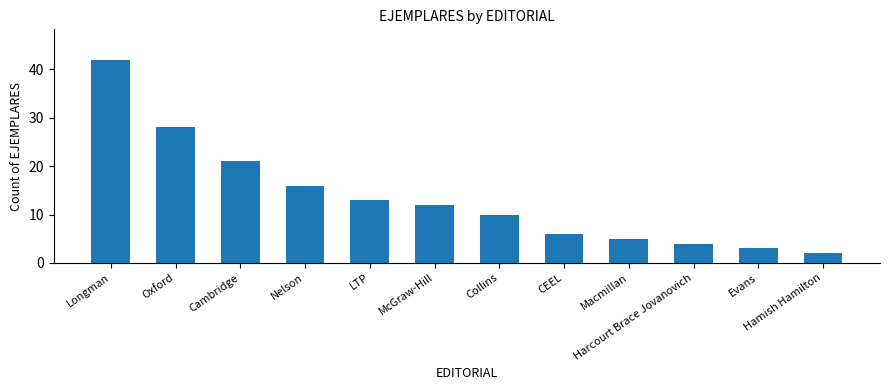

Approximately how many times larger is the value at Cambridge compared to Macmillan?

4.2